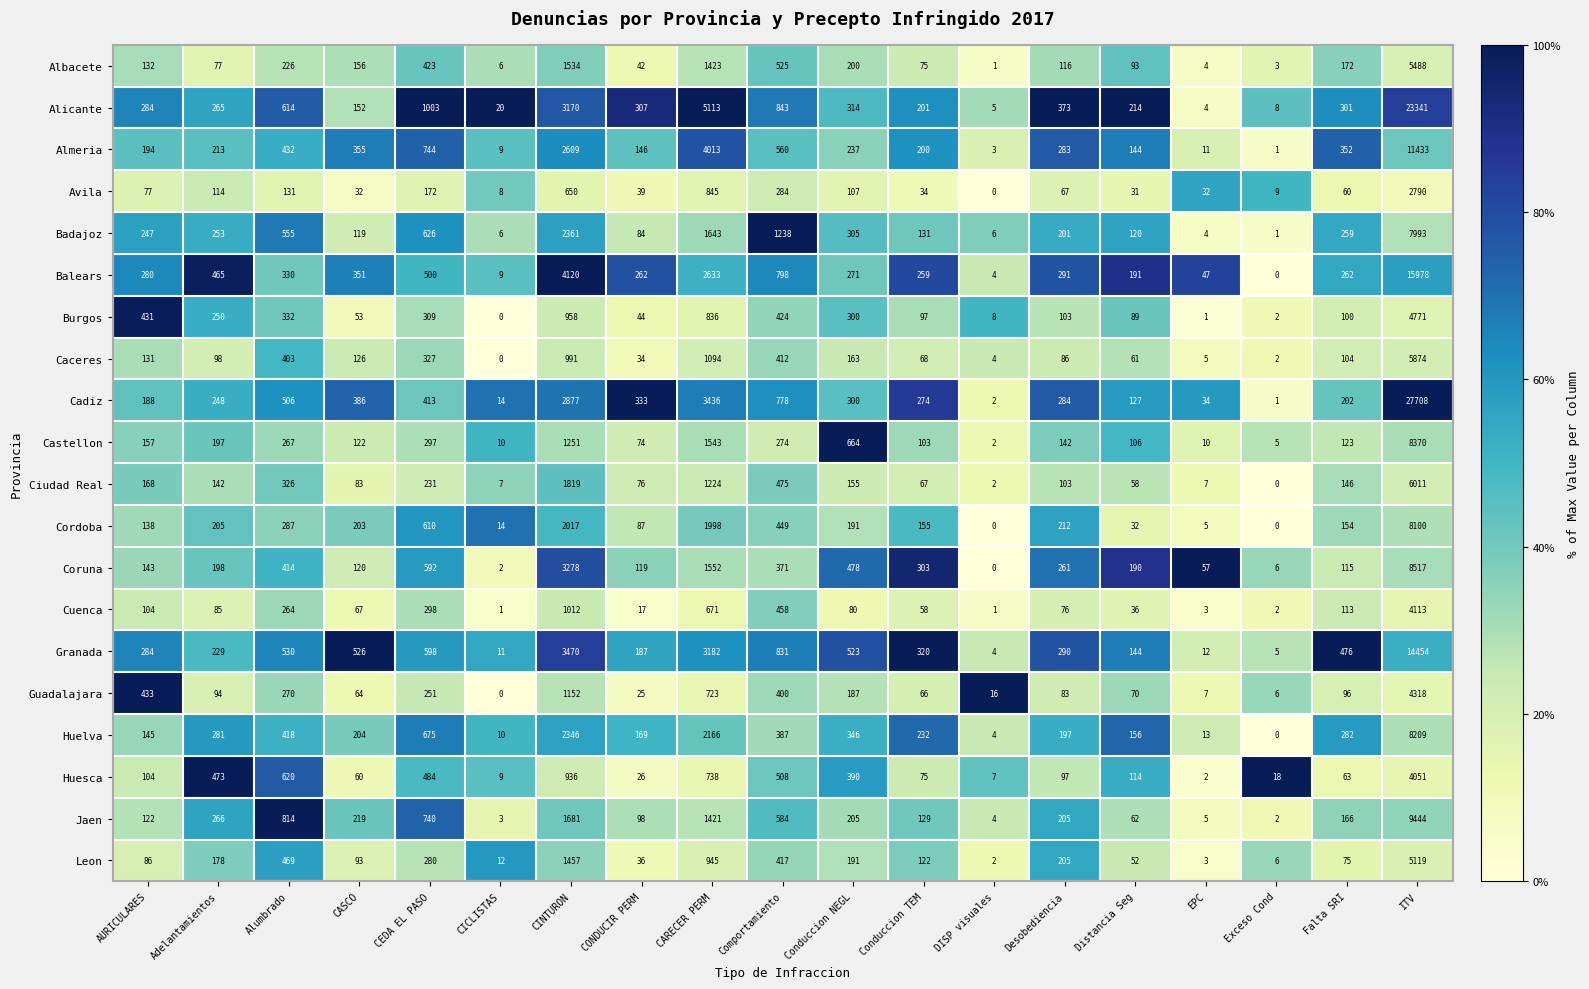

Rank the series at Comportamiento from lowest to highest value.

Castellon, Avila, Coruna, Huelva, Guadalajara, Caceres, Leon, Burgos, Cordoba, Cuenca, Ciudad Real, Huesca, Albacete, Almeria, Jaen, Cadiz, Balears, Granada, Alicante, Badajoz